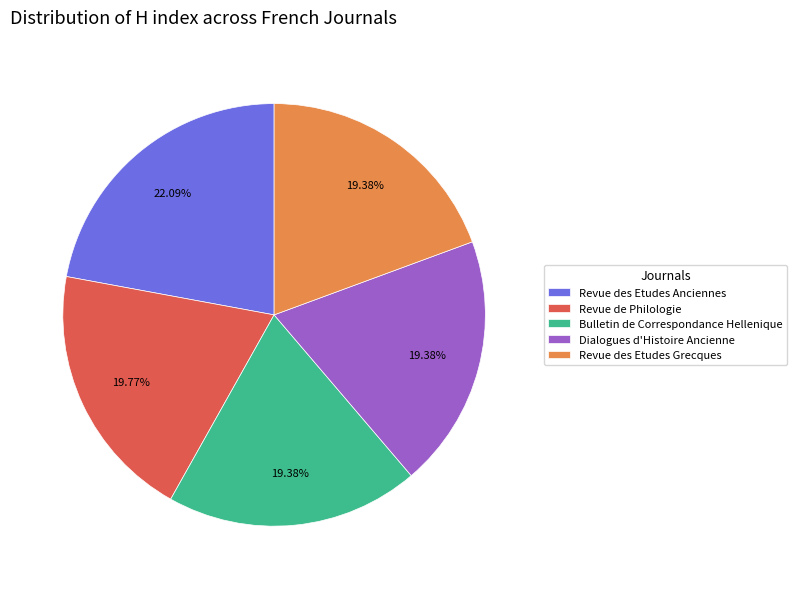

To the nearest percent, what portion does Revue des Etudes Anciennes represent?

22%